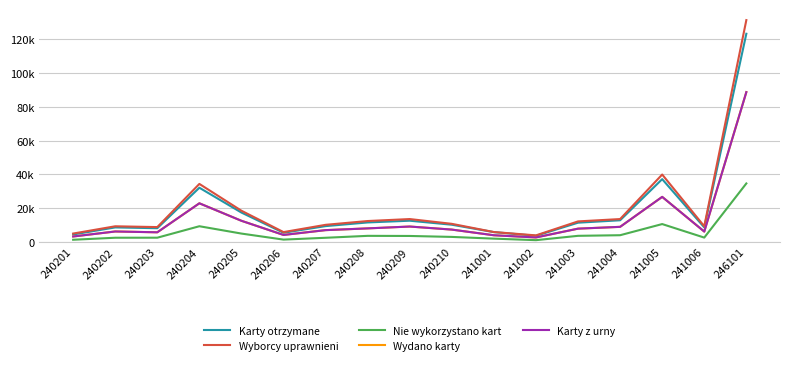

What is the difference between the highest and lowest values at 240203?

6291